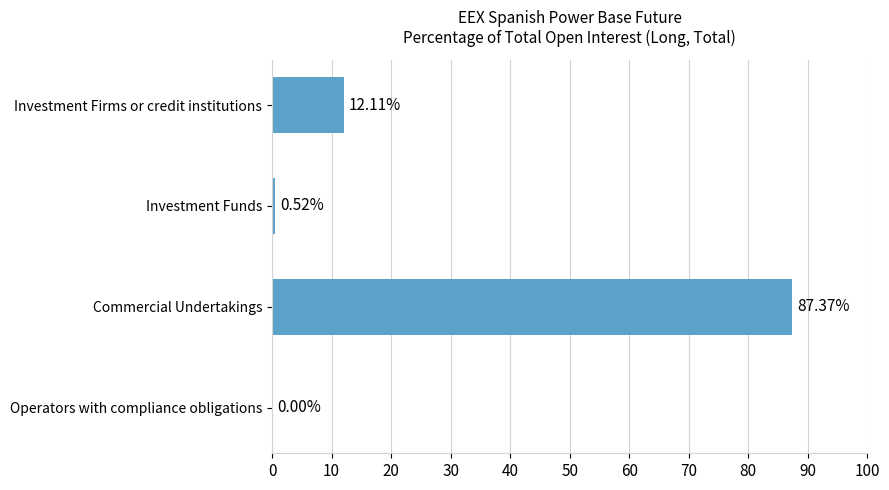

What is the average value?

25.0